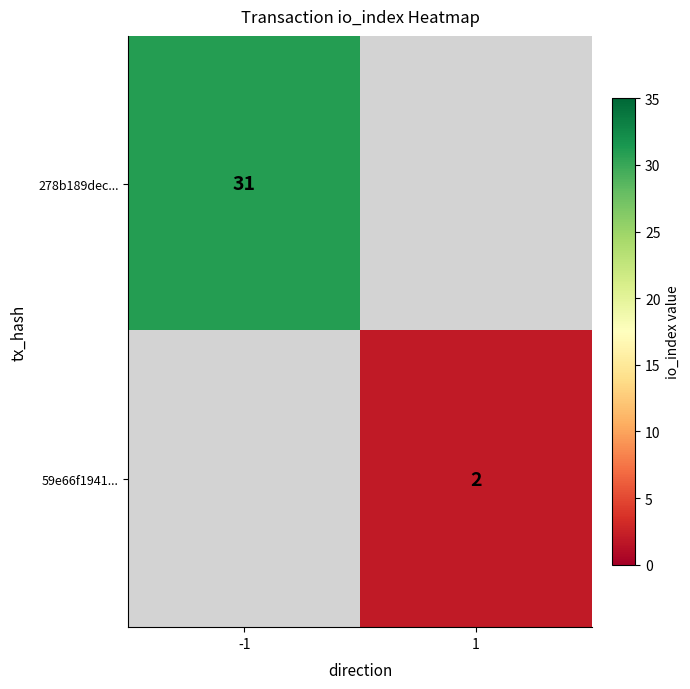

The value of 59e66f1941... at 1 is 2. True or false?

True